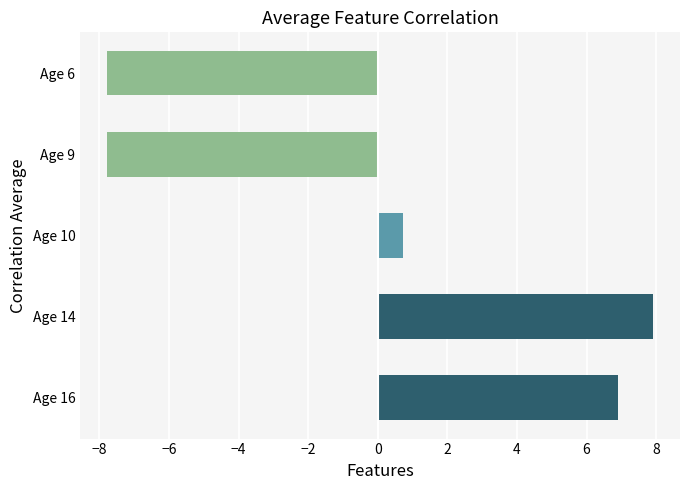

Which has a higher value, Age 10 or Age 9?

Age 10